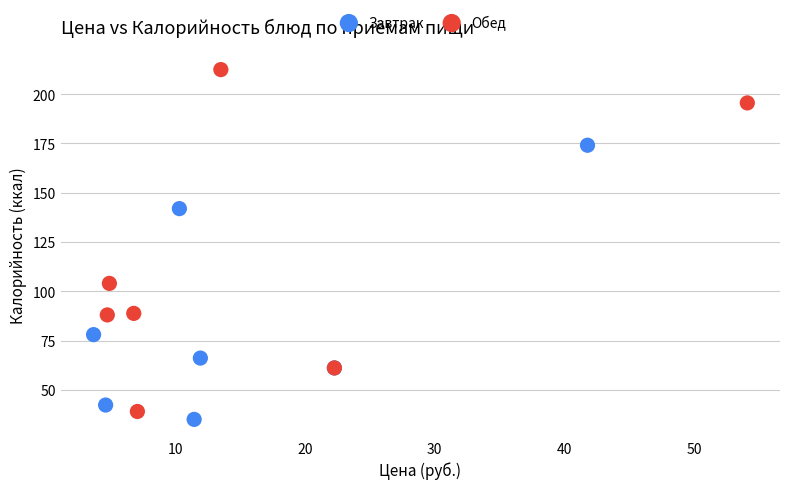

Which series has the widest spread of Y values?

Обед